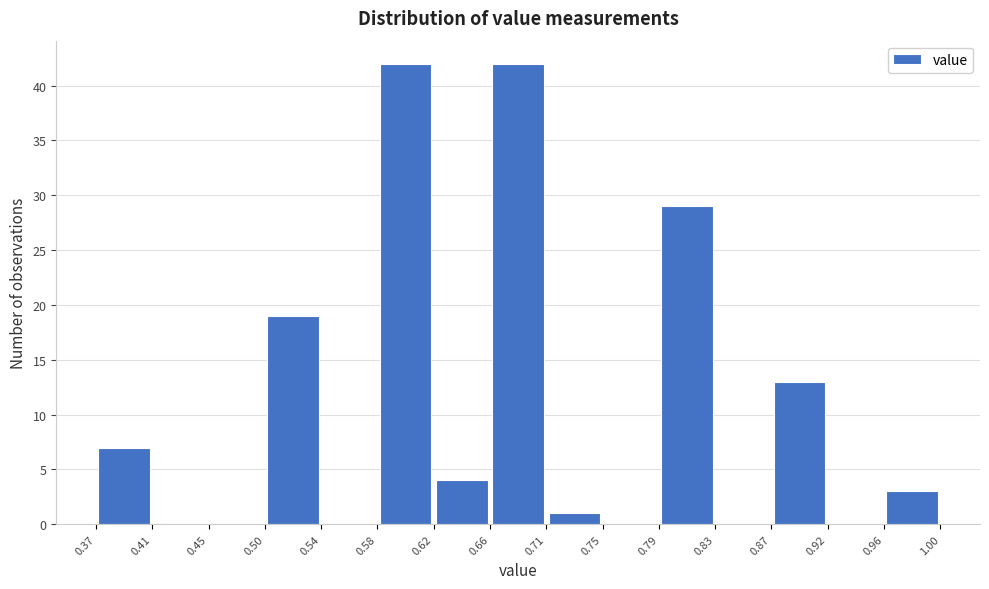

Reading left to right, transcribe this chart: for each bar, give the range it covers on the x-axis and its height. The values are not printed on the chart, so give them approximately, as read against the axis.

0.37 to 0.41: 7
0.41 to 0.45: 0
0.45 to 0.50: 0
0.50 to 0.54: 19
0.54 to 0.58: 0
0.58 to 0.62: 42
0.62 to 0.66: 4
0.66 to 0.71: 42
0.71 to 0.75: 1
0.75 to 0.79: 0
0.79 to 0.83: 29
0.83 to 0.87: 0
0.87 to 0.92: 13
0.92 to 0.96: 0
0.96 to 1.00: 3